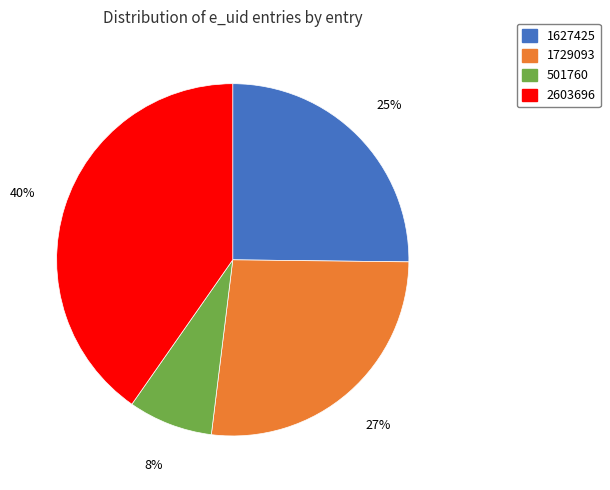

To the nearest percent, what is the difference between the 501760 and 1729093 slice percentages?

19%